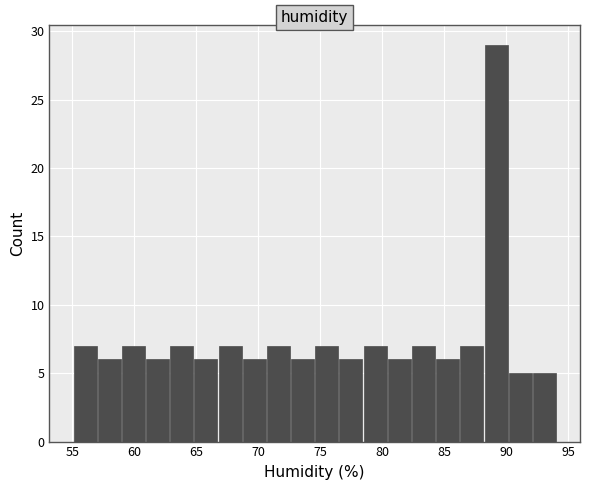

Around what value on the x-axis is the tallest bar? Give the approximate position of its centre, as read against the axis.

89.0